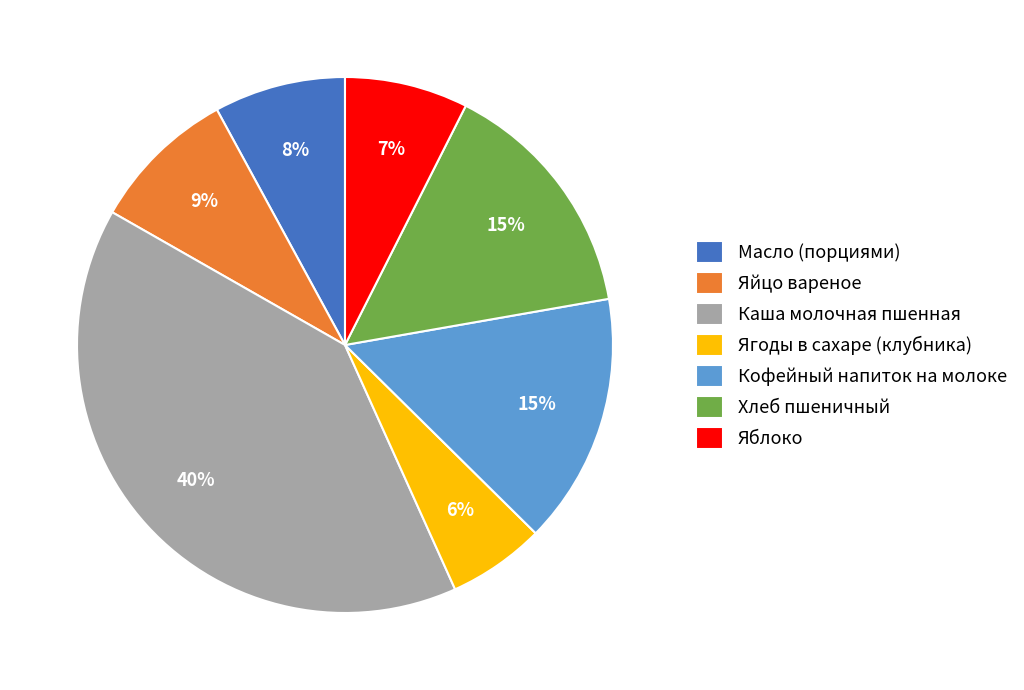

Which slice is the largest?

Каша молочная пшенная